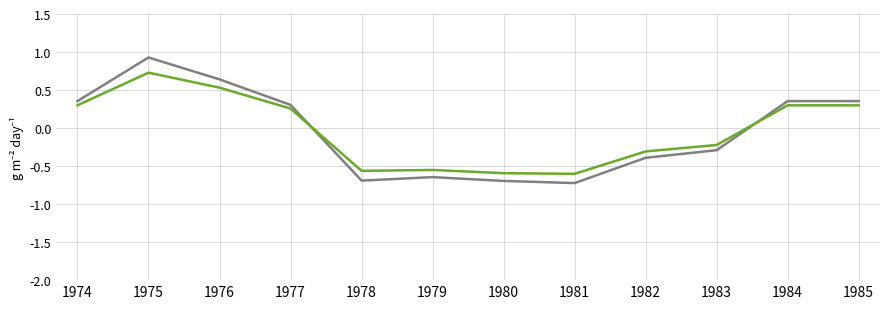

What is the total value across all series at 1980?

-1.3